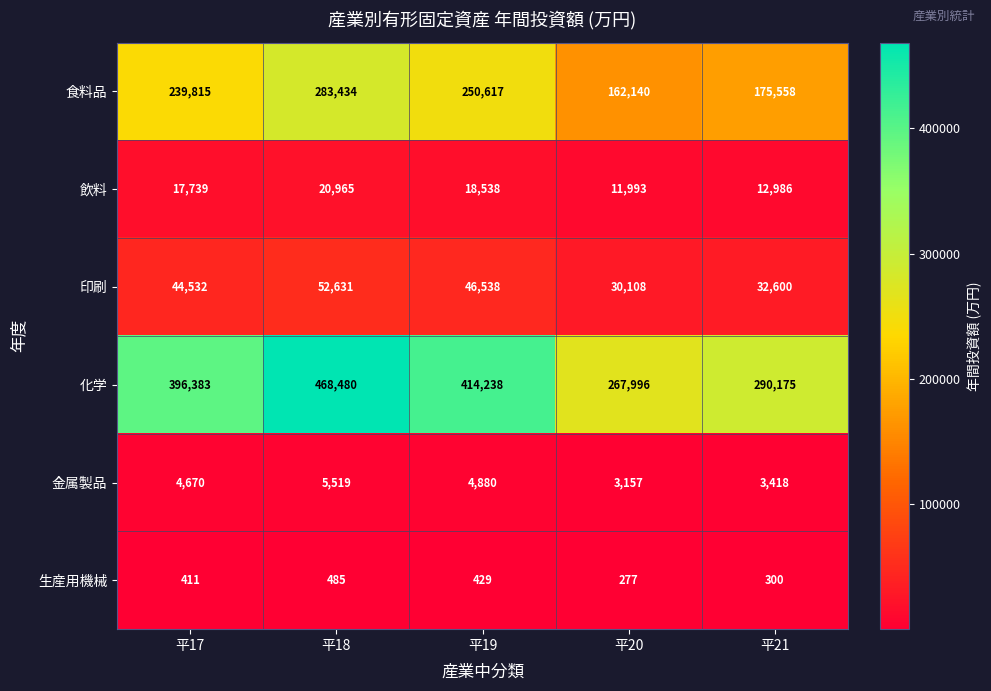

The value of 金属製品 at 平21 is 1765. True or false?

False